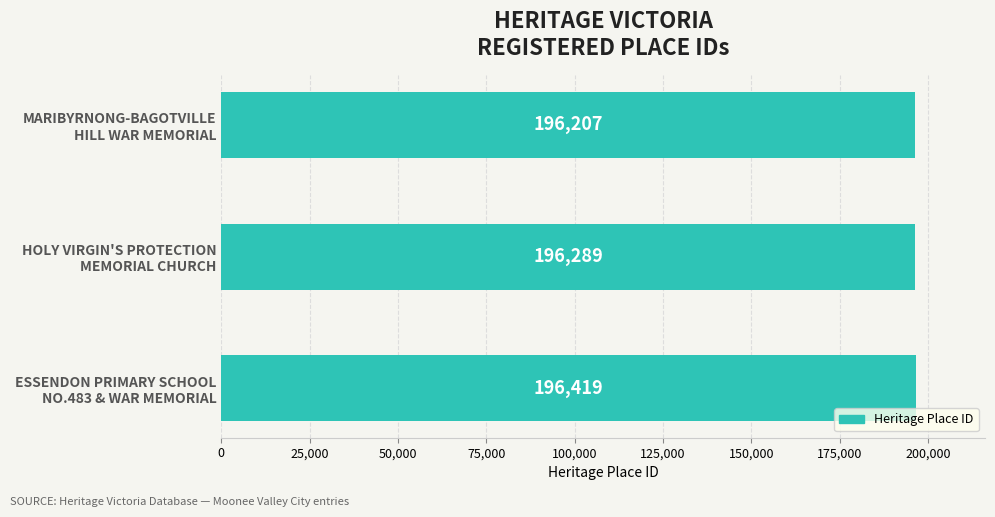

Reading bottom to top, what are all the values shown in this chart?

196419	196289	196207